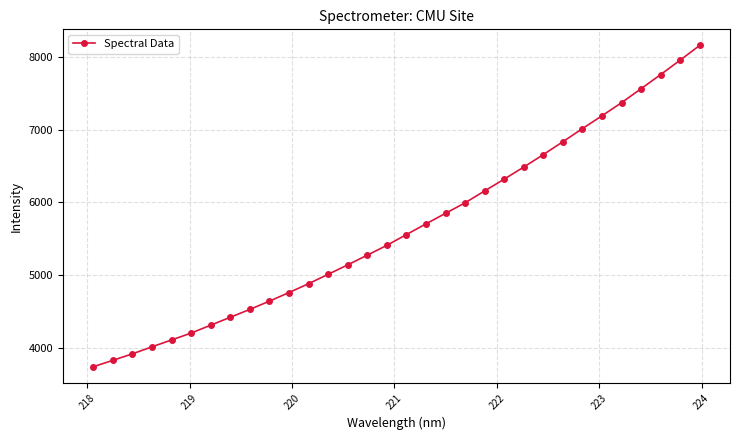

What is the difference between the maximum and minimum values?

4412.4